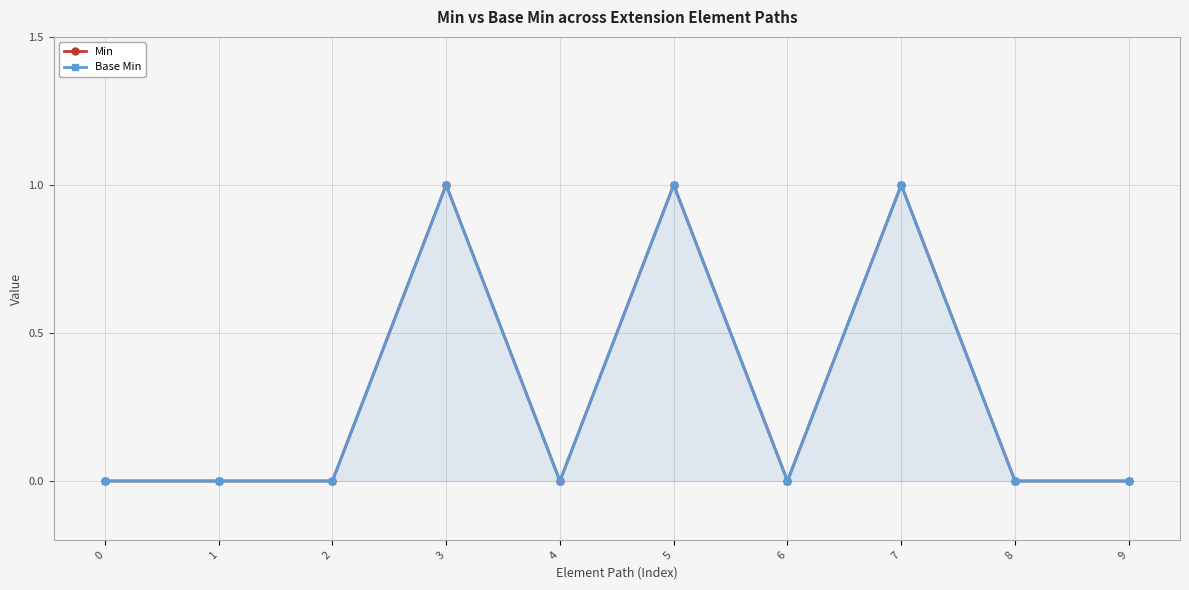

The value of Min at 6 is 0. True or false?

False